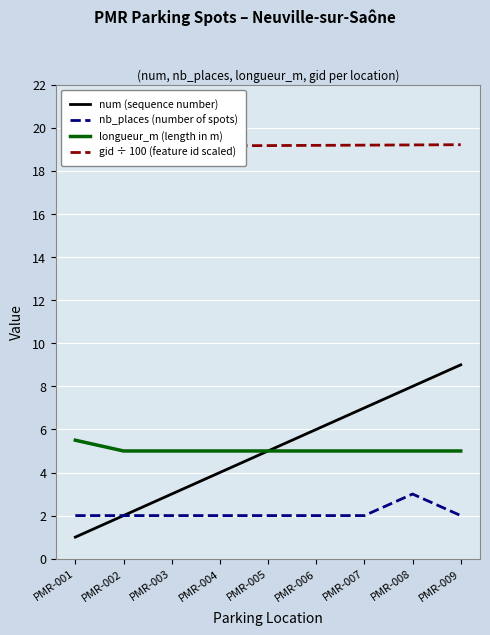

How many data points does each series have?

9